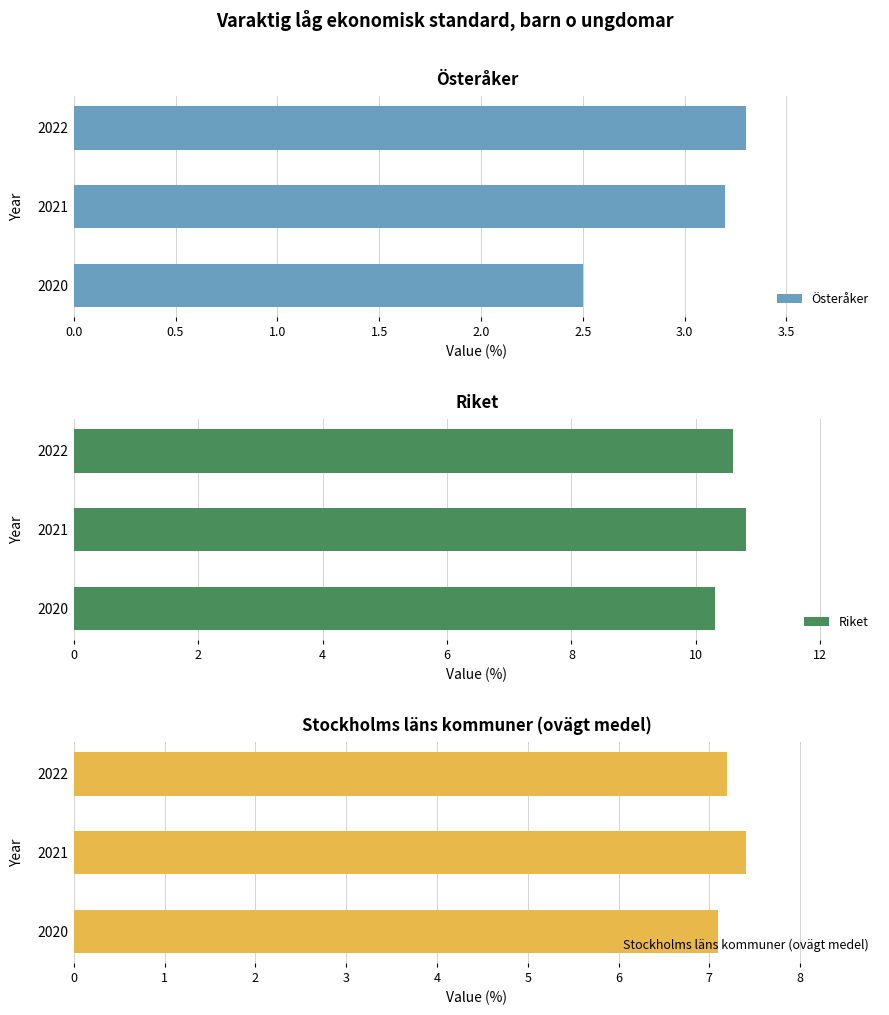

List the labels in order of Österåker value, smallest first.

2020, 2021, 2022